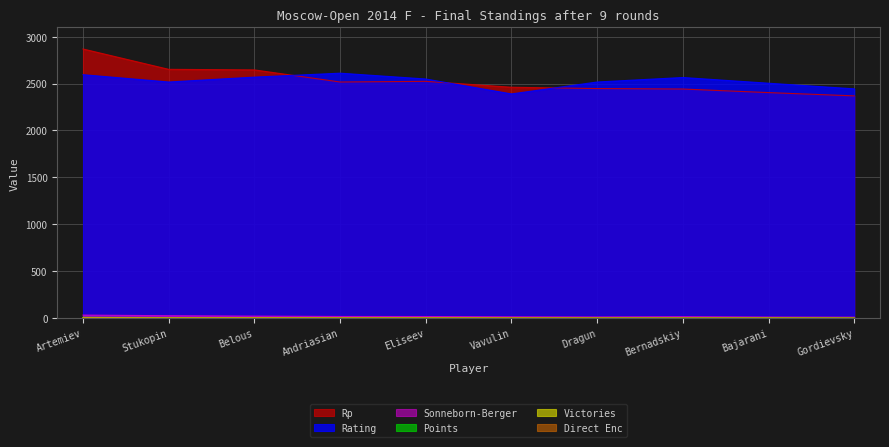

At which category does Rating reach its first local valley?

Stukopin